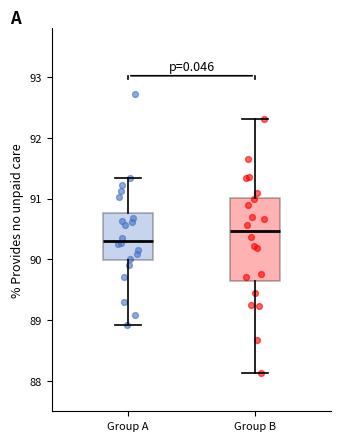

Reading left to right, read every box against the y-axis: the position of its median line, the range the box covers, and the ends of its whiskers. The values are not printed on the chart, so give them approximately, as read against the axis.

Group A: median 90.3, box 90.0 to 90.8, whiskers 88.9 to 91.3
Group B: median 90.5, box 89.6 to 91.0, whiskers 88.1 to 92.3